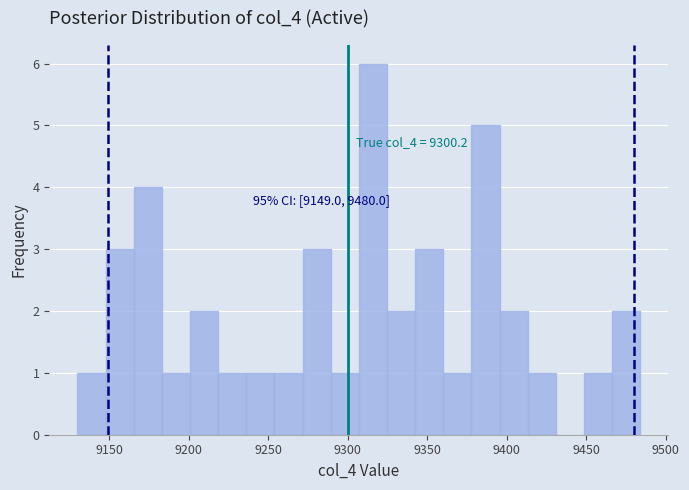

Read against the x-axis, roughly where is the centre of the tallest bar?

9315